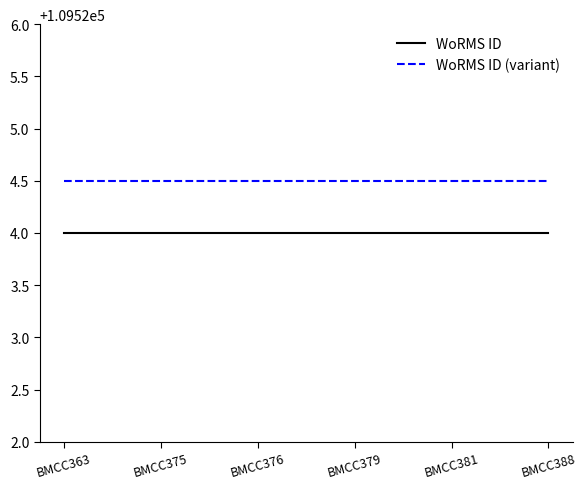

Does the chart display data point markers on the line(s)?

No